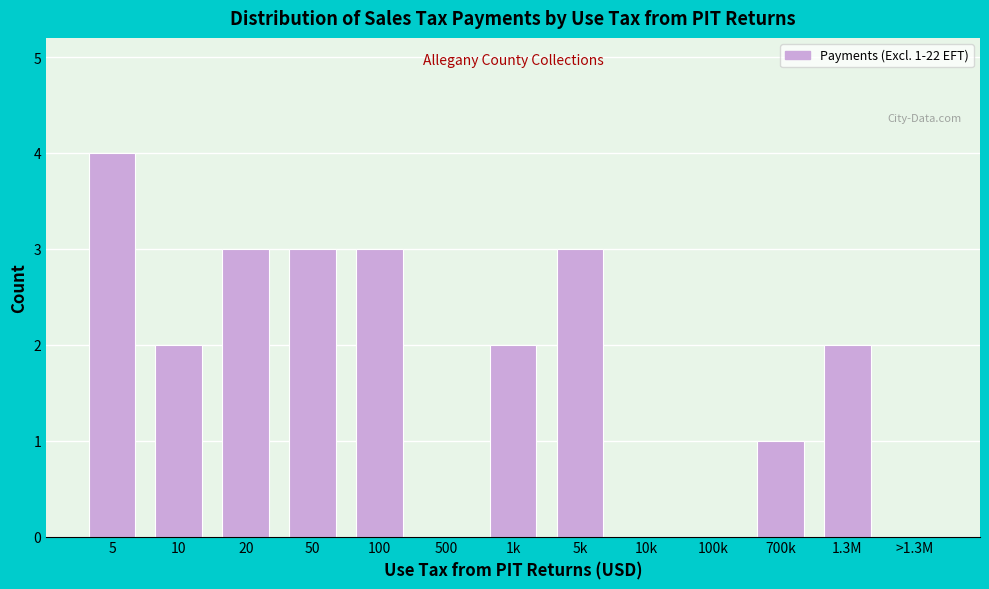

Reading left to right, list all the values displayed in this chart.

5=4	10=2	20=3	50=3	100=3	500=0	1k=2	5k=3	10k=0	100k=0	700k=1	1.3M=2	>1.3M=0